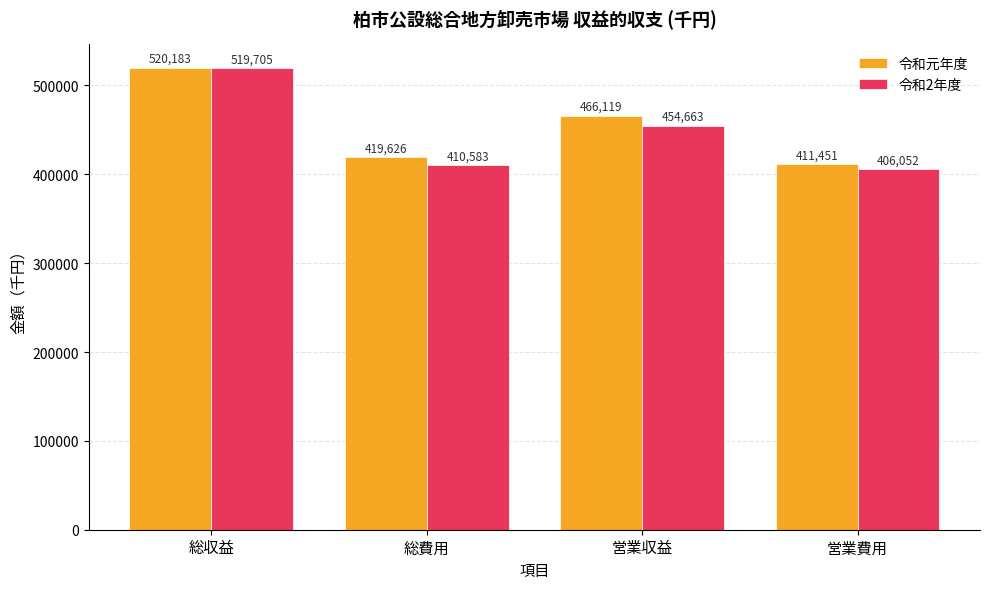

What is the greatest value displayed?

520183